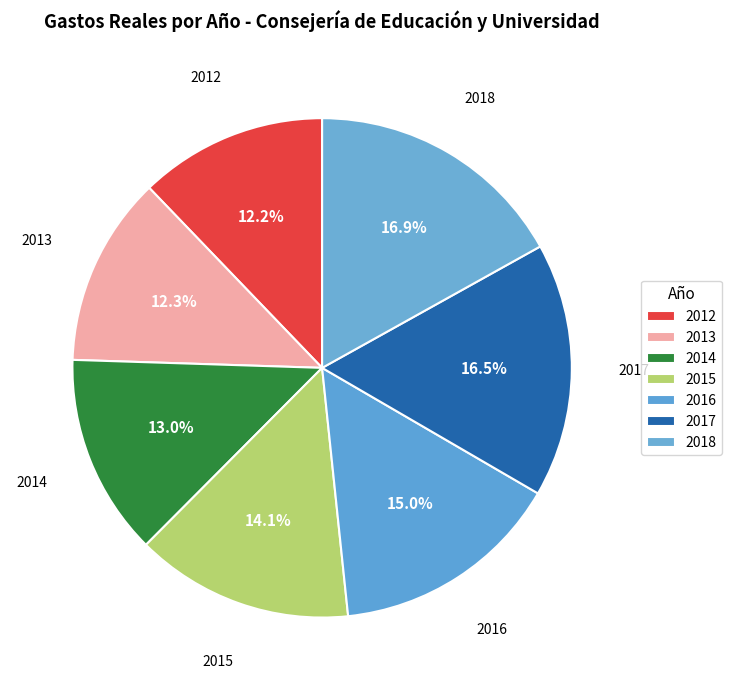

Is the sum of 2014 and 2016 greater than half?

No